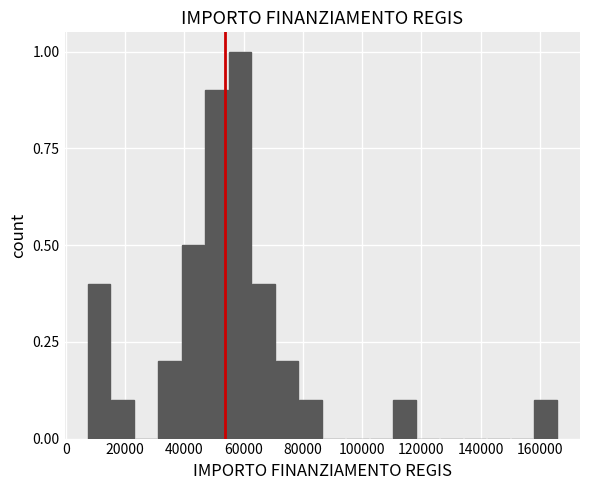

Around what value on the x-axis is the tallest bar? Give the approximate position of its centre, as read against the axis.

58000